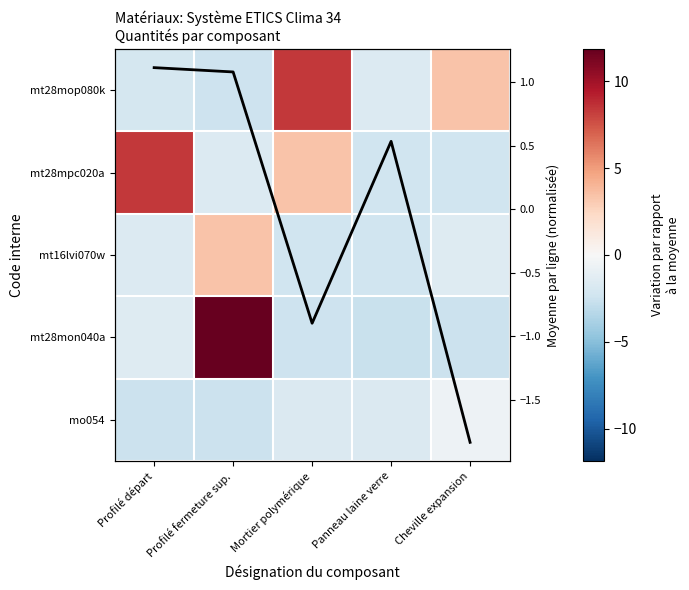

Between Mortier polymérique and Cheville expansion, which series saw the biggest shift?

mt28mpc020a